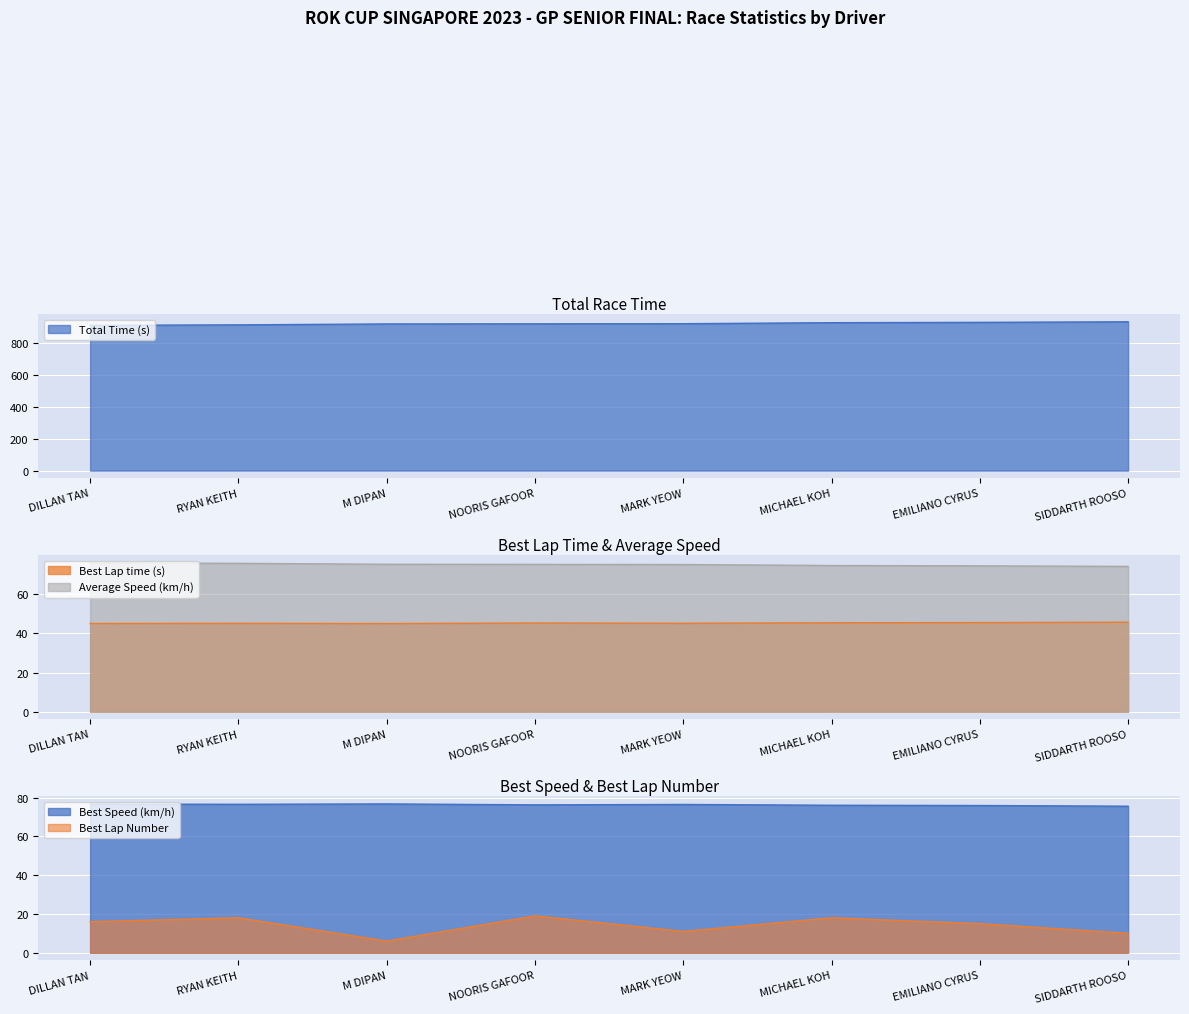

What is the lowest value of the Best Lap time series?

45.1